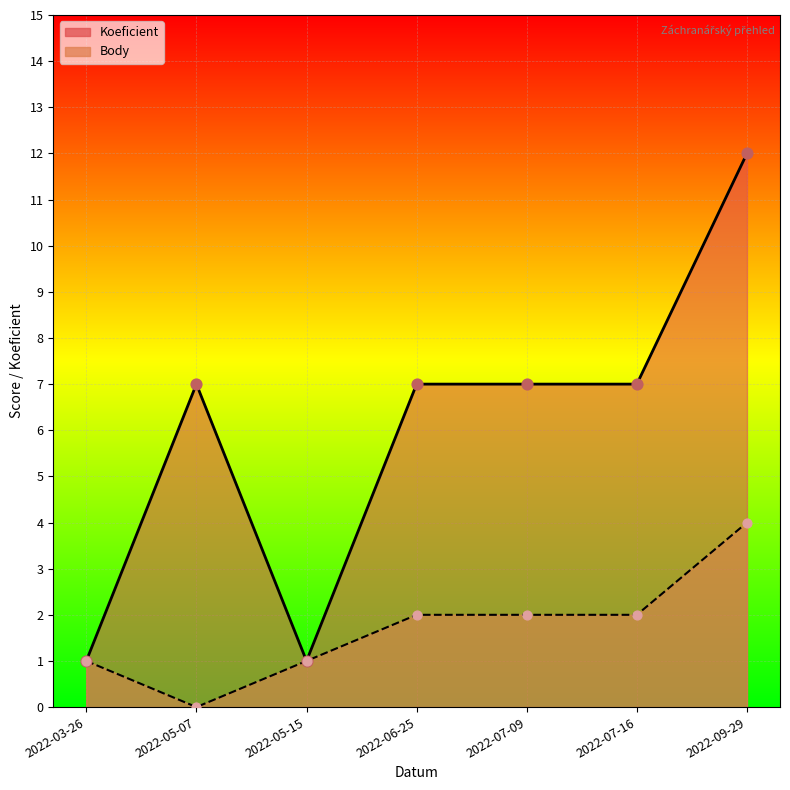

At which category is the sum across all series the highest?

2022-09-29